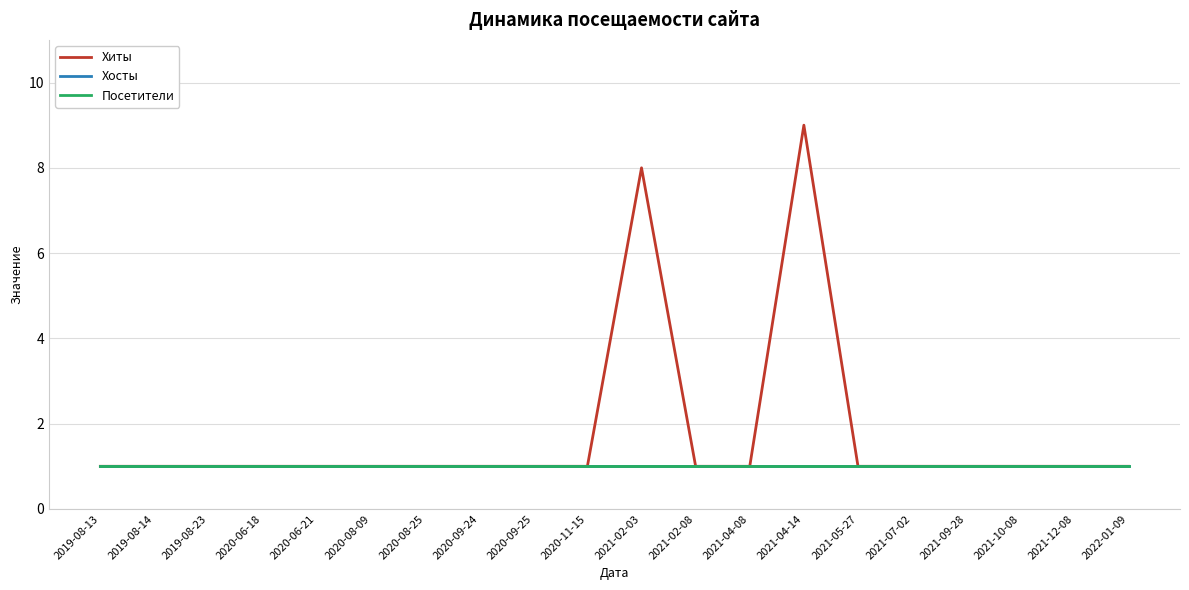

List the series in order of their peak value, lowest first.

Хосты, Посетители, Хиты